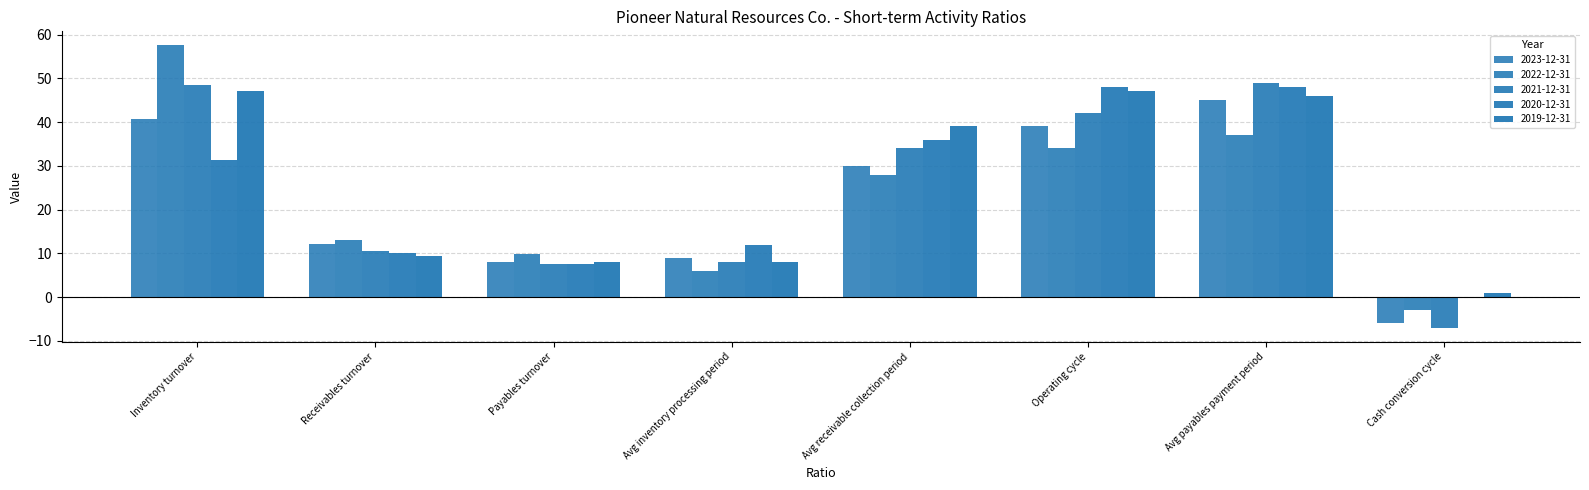

Reading right to left, transcribe all the data shown in this chart.

2023-12-31: -6.0	45.0	39.0	30.0	9.0	8.0	12.2	40.7
2022-12-31: -3.0	37.0	34.0	28.0	6.0	9.8	13.2	57.5
2021-12-31: -7.0	49.0	42.0	34.0	8.0	7.5	10.6	48.4
2020-12-31: 0.0	48.0	48.0	36.0	12.0	7.6	10.1	31.4
2019-12-31: 1.0	46.0	47.0	39.0	8.0	7.9	9.3	47.2